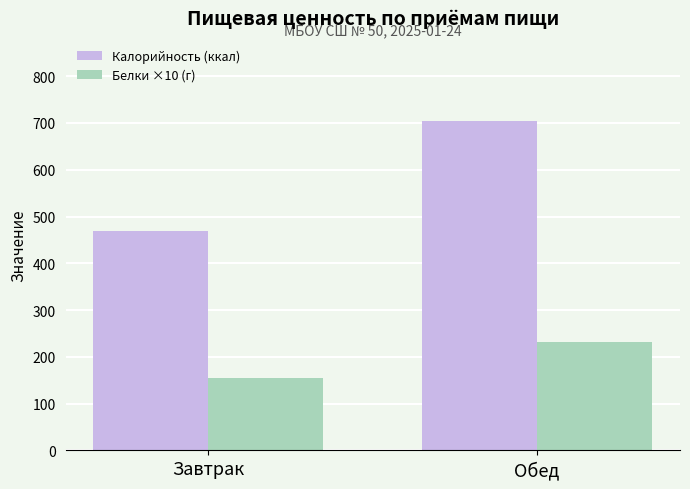

What is the label of the 1st bar from the left?

Завтрак